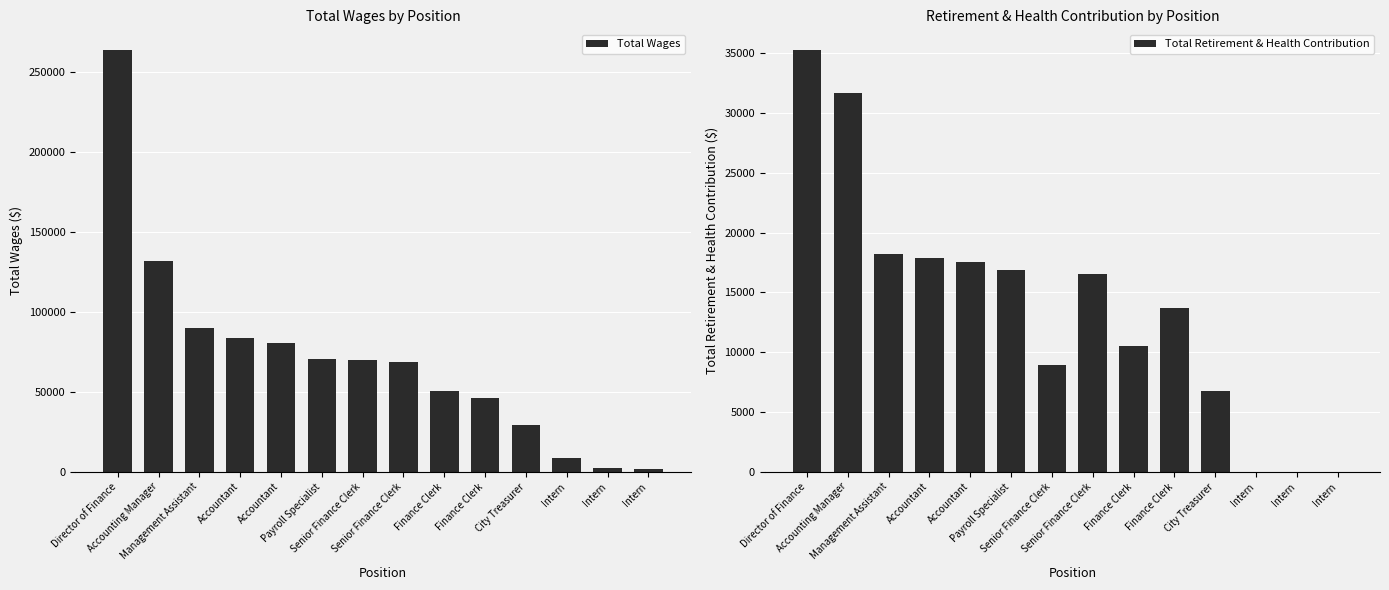

What is the sum of all Total Retirement & Health Contribution values?

193970